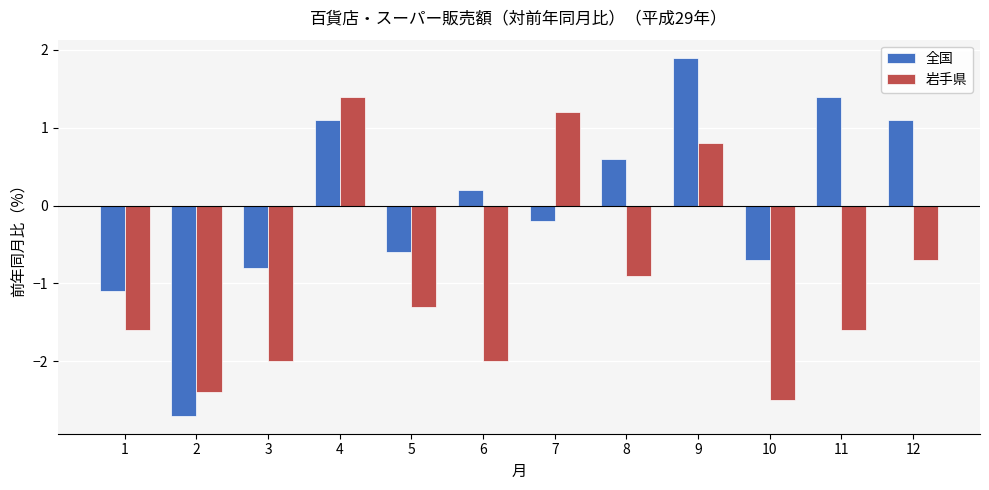

Reading left to right, extract all data points from this chart.

全国: 1=-1.1	2=-2.7	3=-0.8	4=1.1	5=-0.6	6=0.2	7=-0.2	8=0.6	9=1.9	10=-0.7	11=1.4	12=1.1
岩手県: 1=-1.6	2=-2.4	3=-2.0	4=1.4	5=-1.3	6=-2.0	7=1.2	8=-0.9	9=0.8	10=-2.5	11=-1.6	12=-0.7